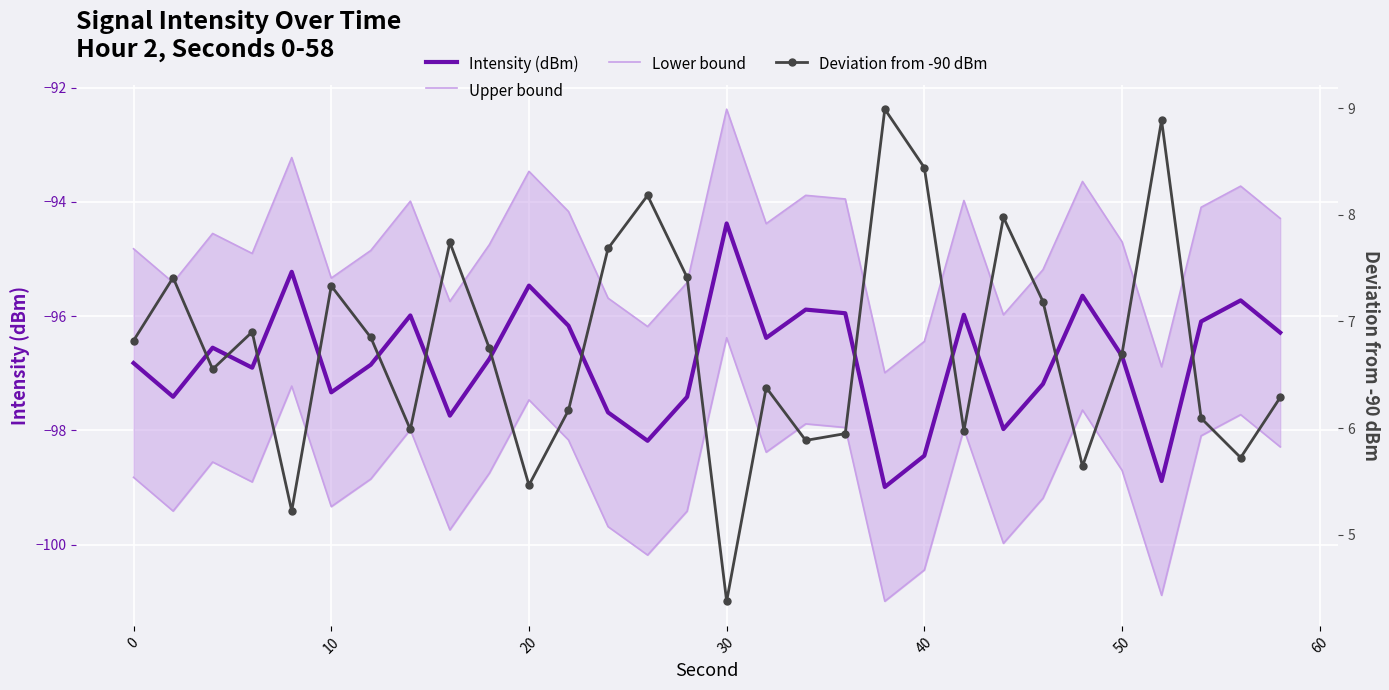

What is the maximum value for Intensity (dBm)?

-94.4